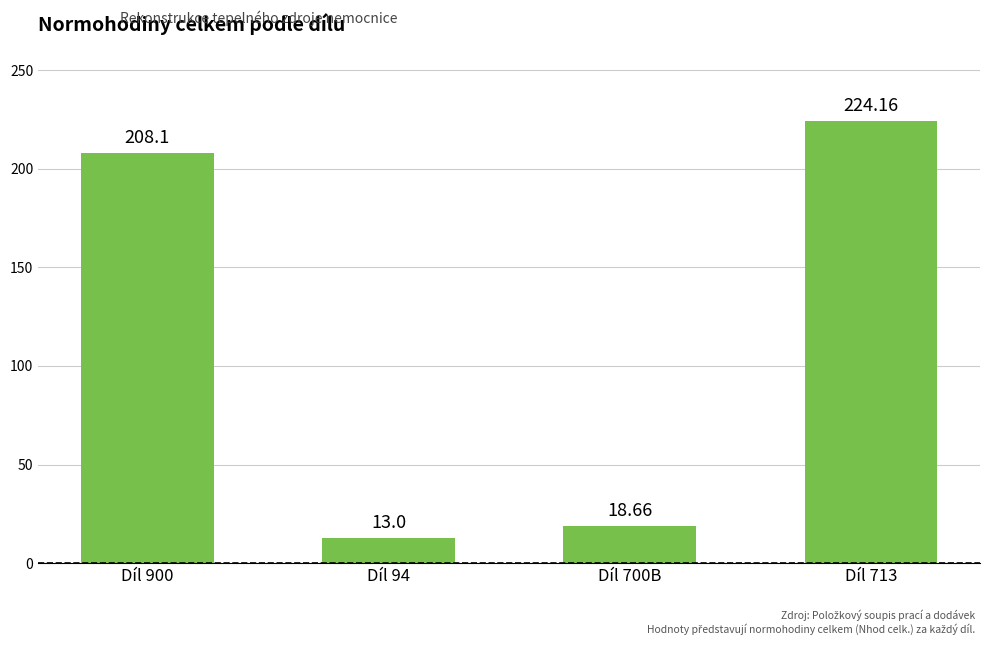

The chart shows a value of 13.0 at Díl 94. True or false?

True